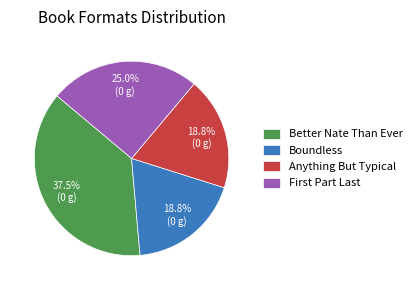

How many segments does this pie chart have?

4